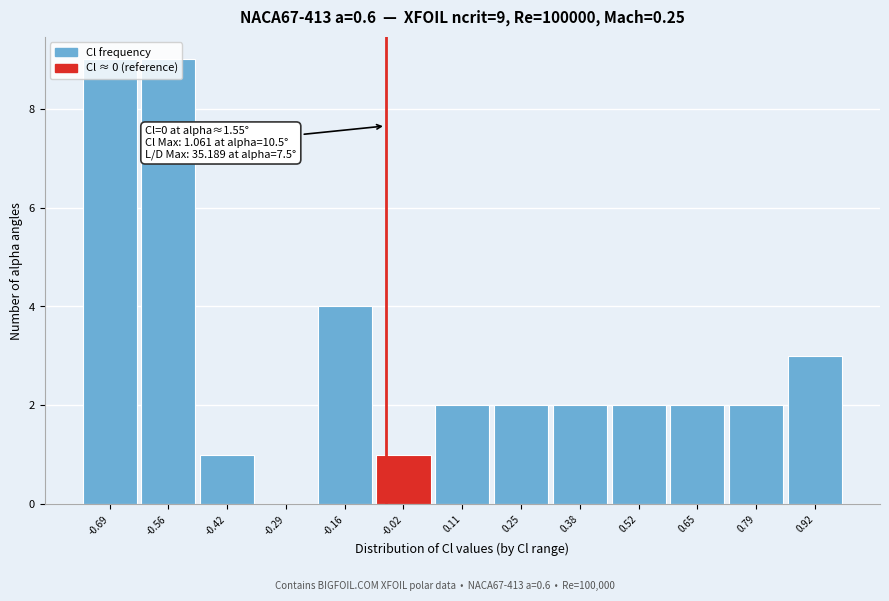

The chart shows a value of 4 at 0.92. True or false?

False